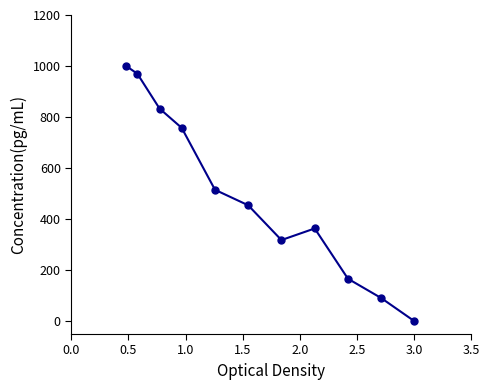

How many values are above zero?

10